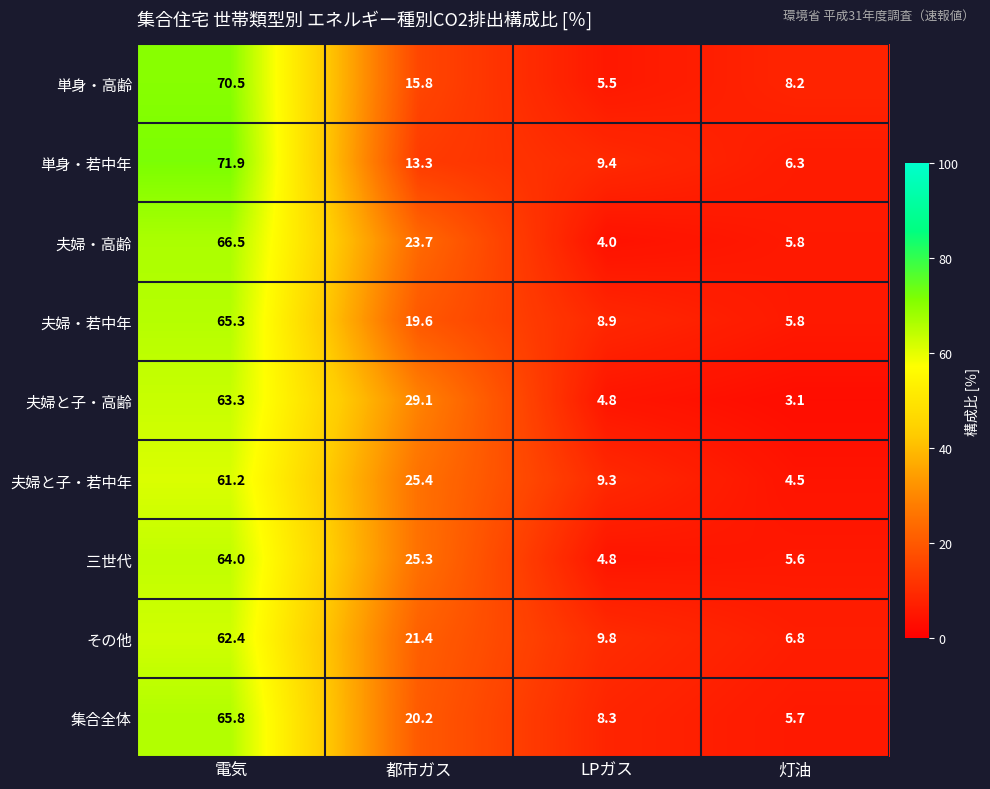

At which category does the chart reach its minimum across all series?

灯油